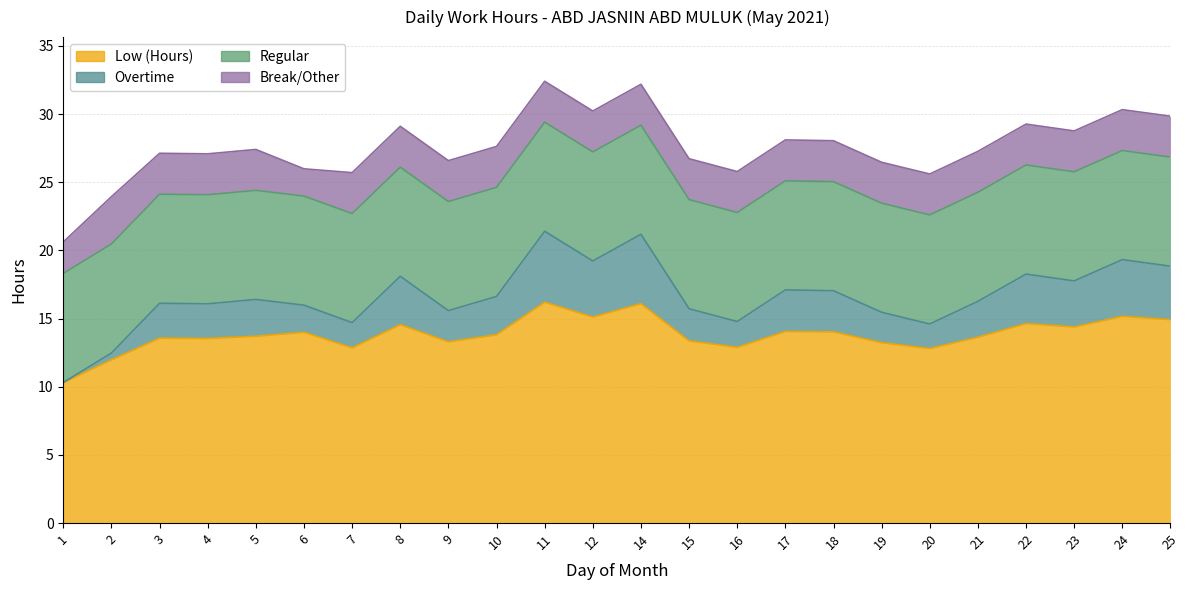

At which category does Low (Hours) reach its first local valley?

4